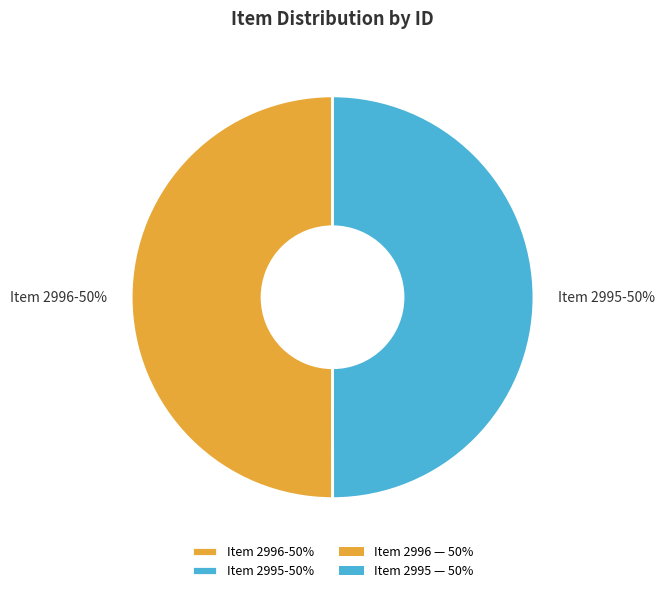

What percentage is the Item 2996-50% slice, to the nearest percent?

50%